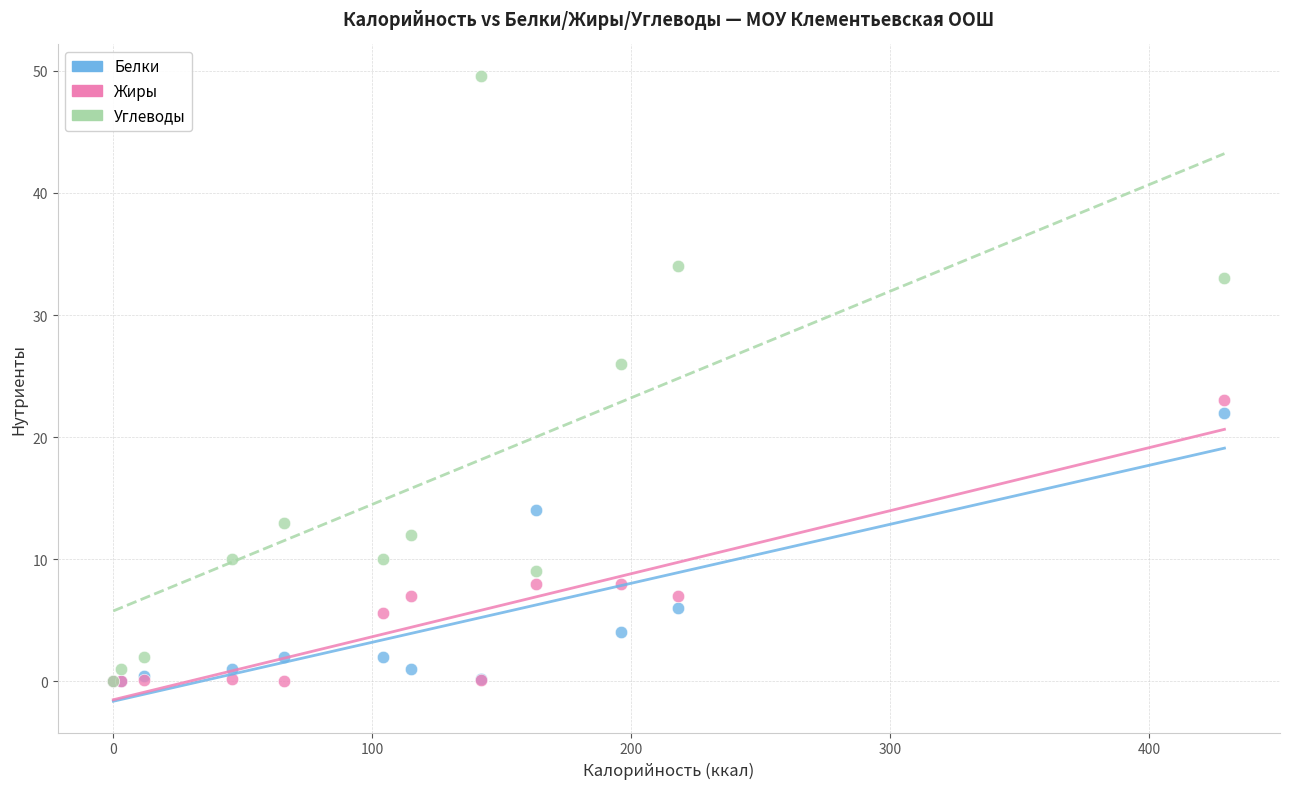

Across all series, what Y value is closest to 24?

23.0